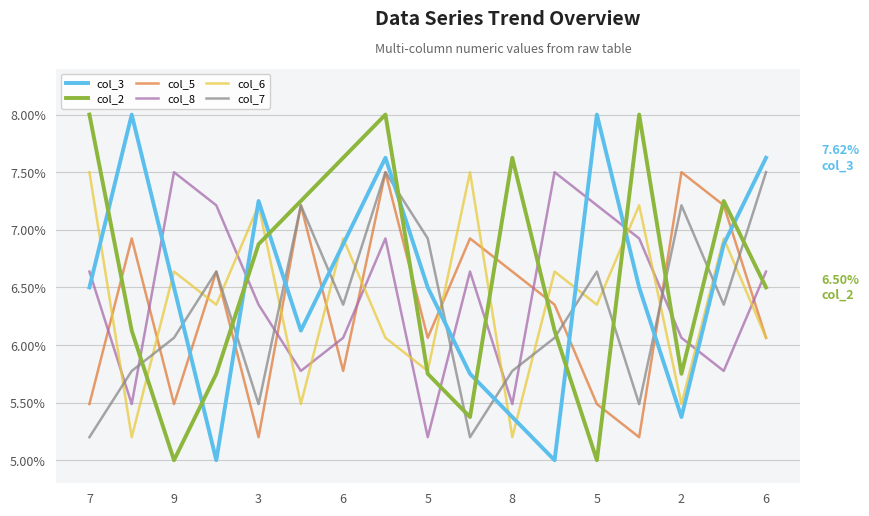

How many intersections are there between col_2 and col_3?

9